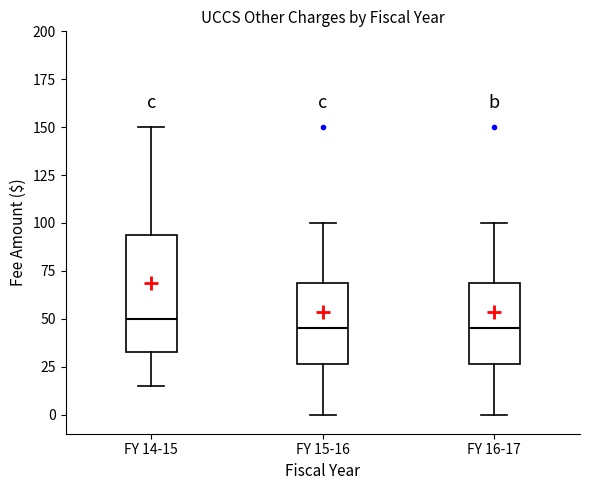

Where does the upper whisker of the box for FY 15-16 end on the y-axis? The values are not printed on the chart, so give them approximately, as read against the axis.

100